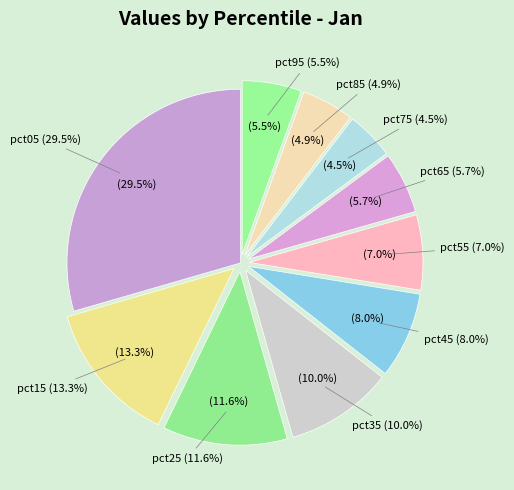

Is there any slice that represents more than half of the pie?

No